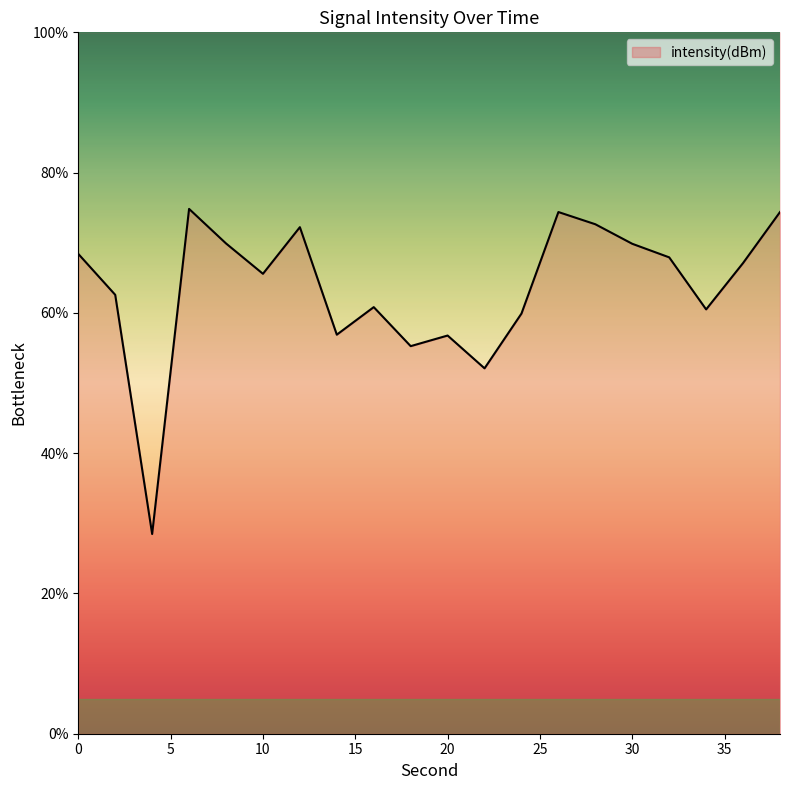

What is the value of the 5th point from the left?

69.9